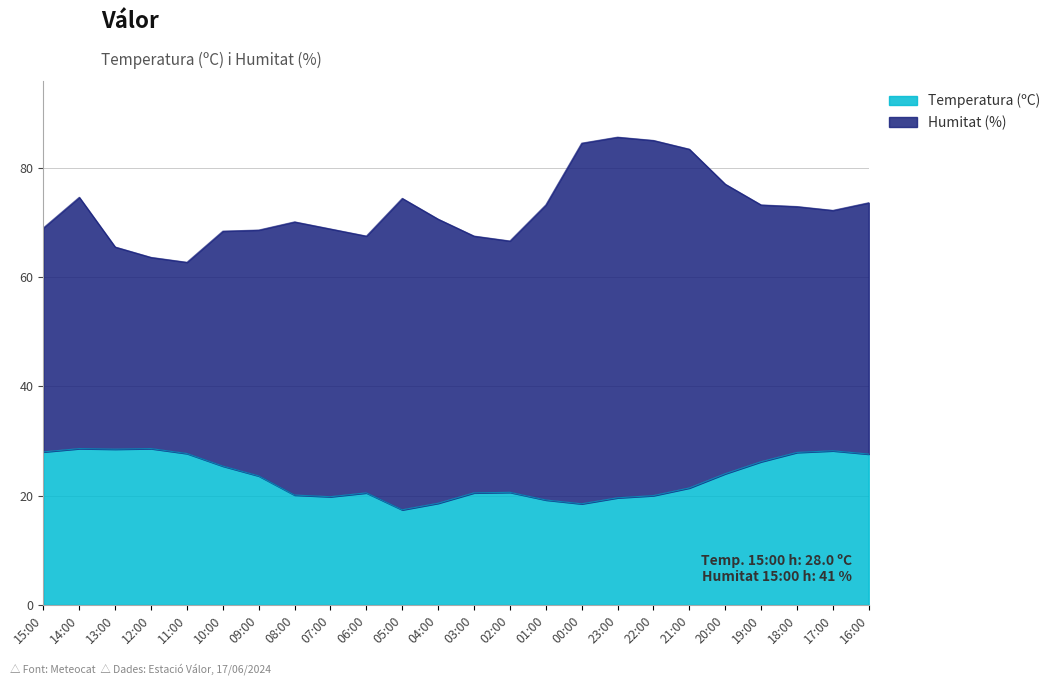

At which category does the data reach its first local peak?

14:00